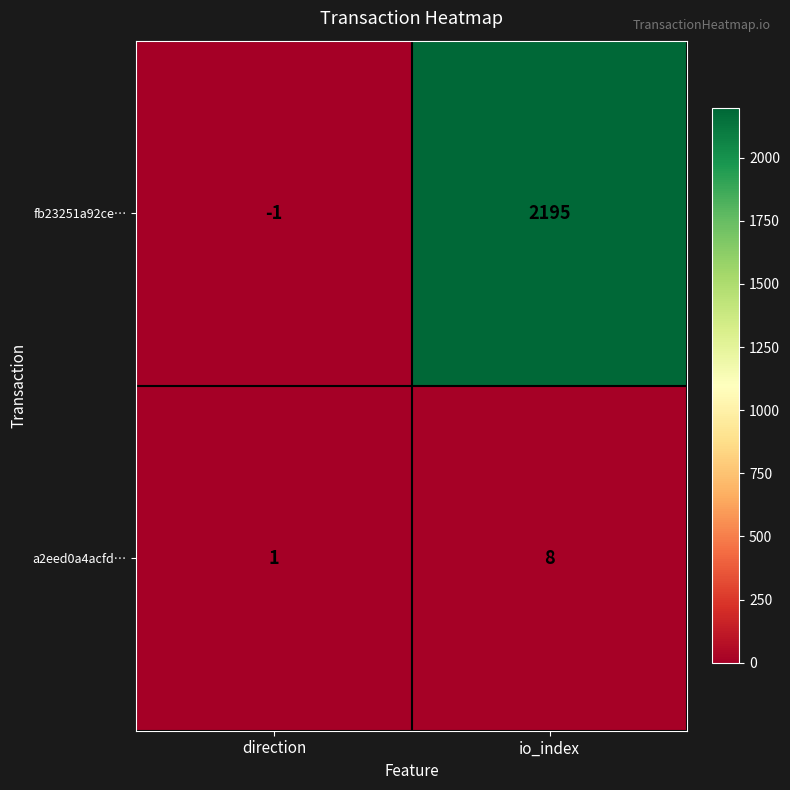

The fb23251a92ce… series shows 1479 at io_index. True or false?

False